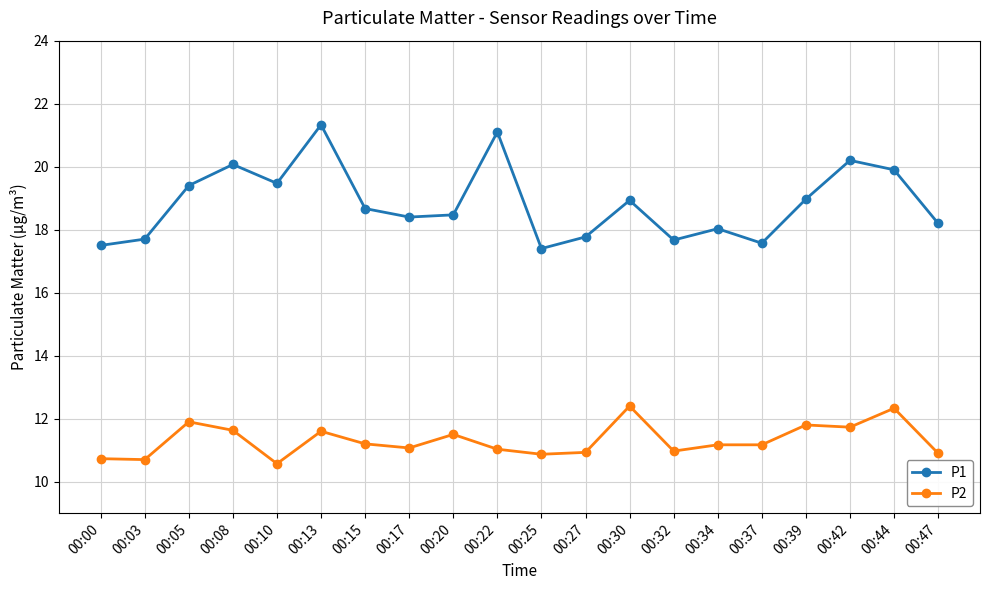

What is the sum of the P2 values at 00:34 and 00:10?

21.7